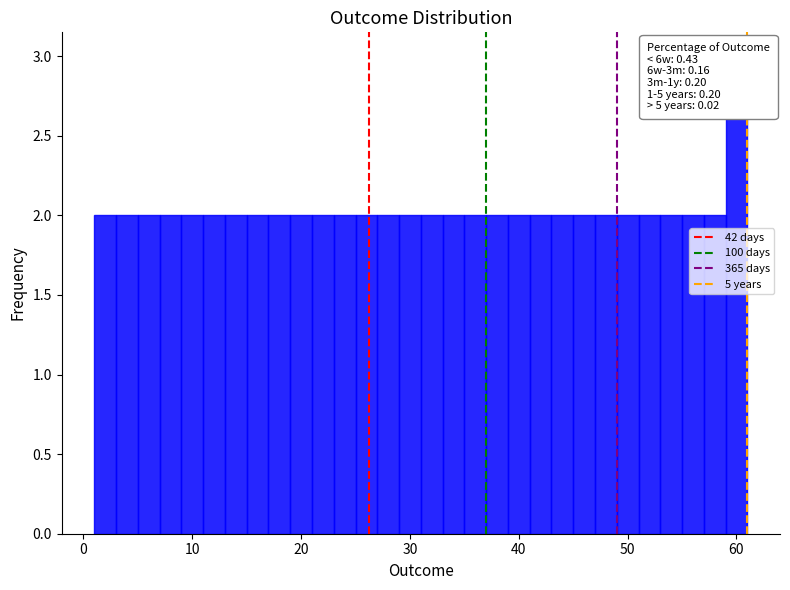

Around what value on the x-axis is the tallest bar? Give the approximate position of its centre, as read against the axis.

60